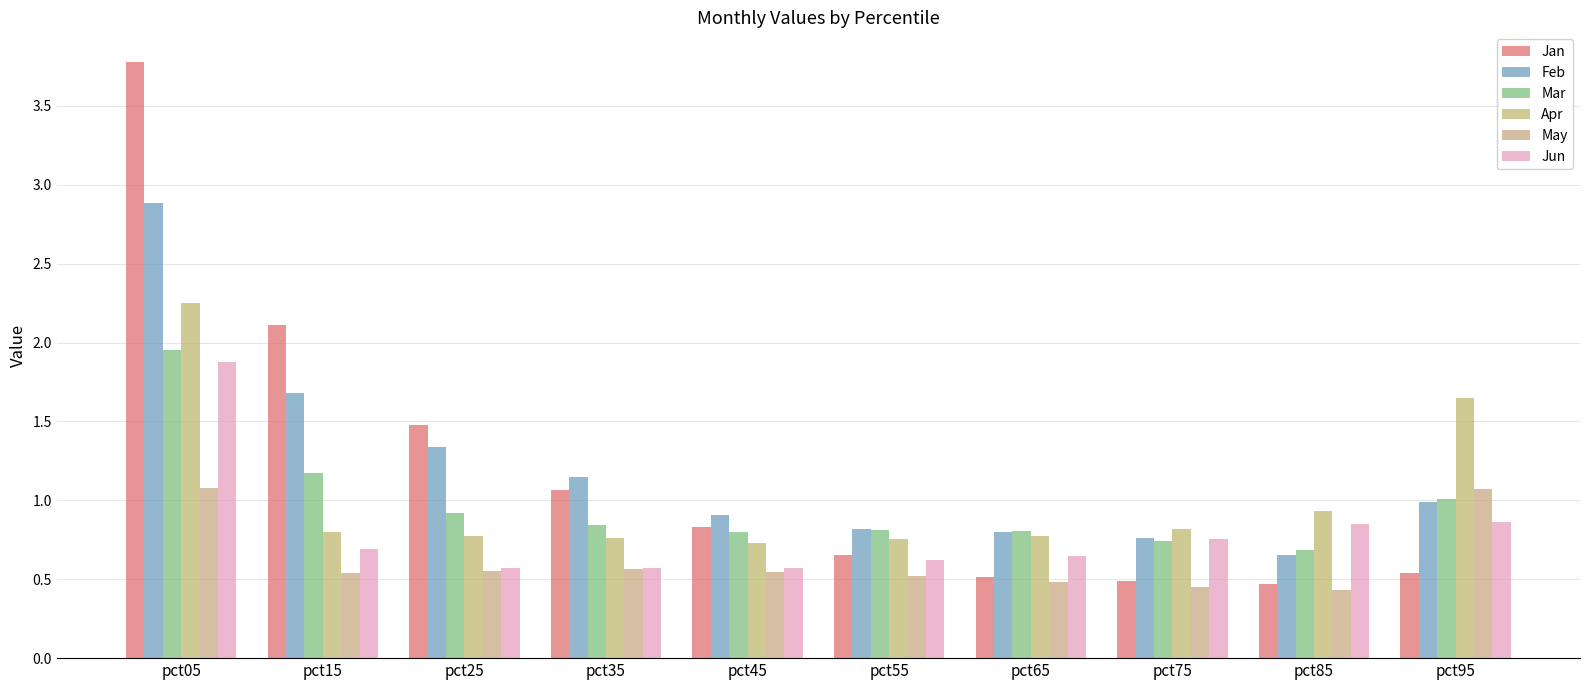

Reading left to right, extract all data points from this chart.

Jan: pct05=3.8	pct15=2.1	pct25=1.5	pct35=1.1	pct45=0.8	pct55=0.7	pct65=0.5	pct75=0.5	pct85=0.5	pct95=0.5
Feb: pct05=2.9	pct15=1.7	pct25=1.3	pct35=1.1	pct45=0.9	pct55=0.8	pct65=0.8	pct75=0.8	pct85=0.7	pct95=1.0
Mar: pct05=2.0	pct15=1.2	pct25=0.9	pct35=0.8	pct45=0.8	pct55=0.8	pct65=0.8	pct75=0.7	pct85=0.7	pct95=1.0
Apr: pct05=2.2	pct15=0.8	pct25=0.8	pct35=0.8	pct45=0.7	pct55=0.8	pct65=0.8	pct75=0.8	pct85=0.9	pct95=1.7
May: pct05=1.1	pct15=0.5	pct25=0.5	pct35=0.6	pct45=0.5	pct55=0.5	pct65=0.5	pct75=0.5	pct85=0.4	pct95=1.1
Jun: pct05=1.9	pct15=0.7	pct25=0.6	pct35=0.6	pct45=0.6	pct55=0.6	pct65=0.6	pct75=0.8	pct85=0.9	pct95=0.9